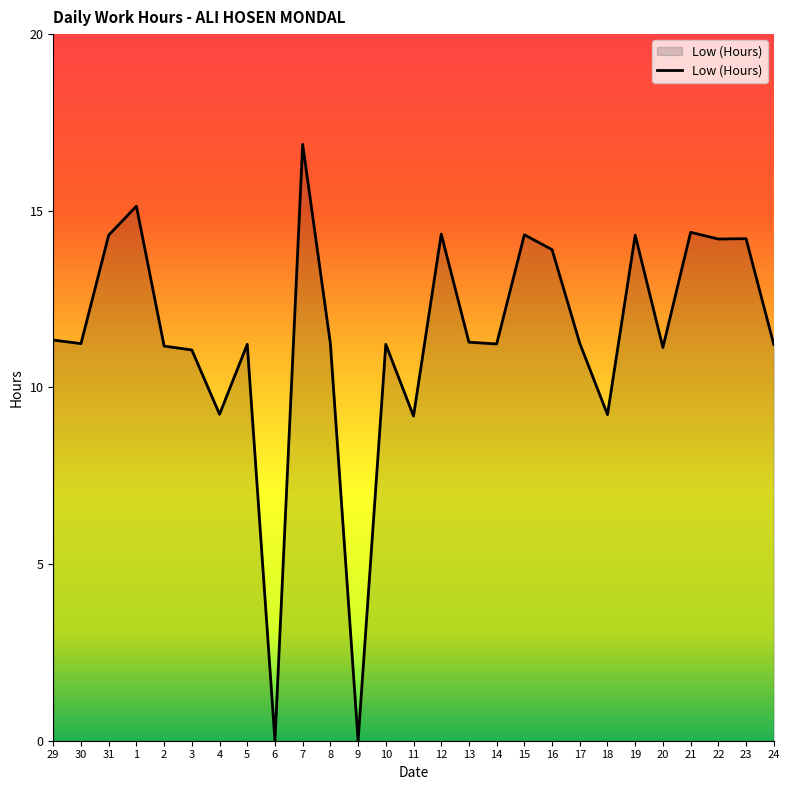

What position from the left is 8?

11